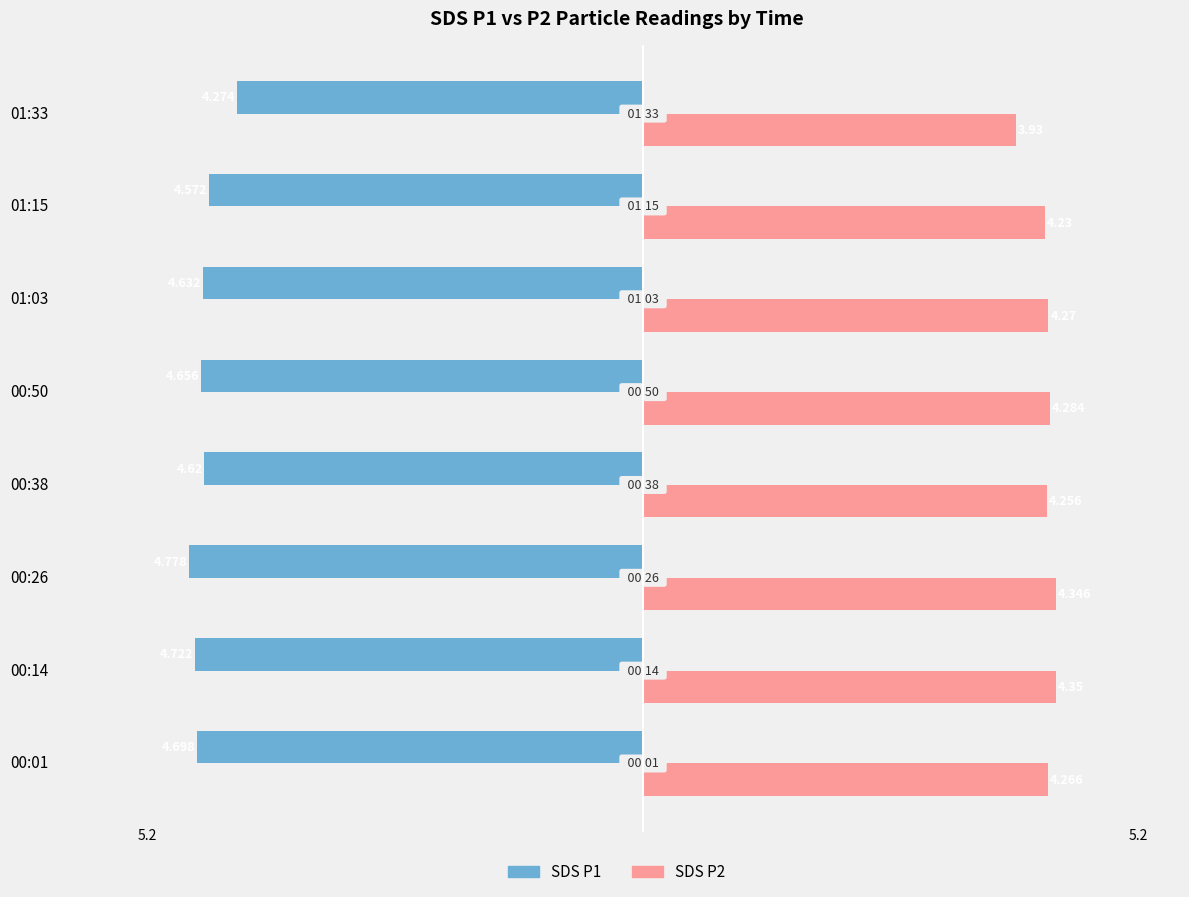

Count the number of categories in the chart.

8